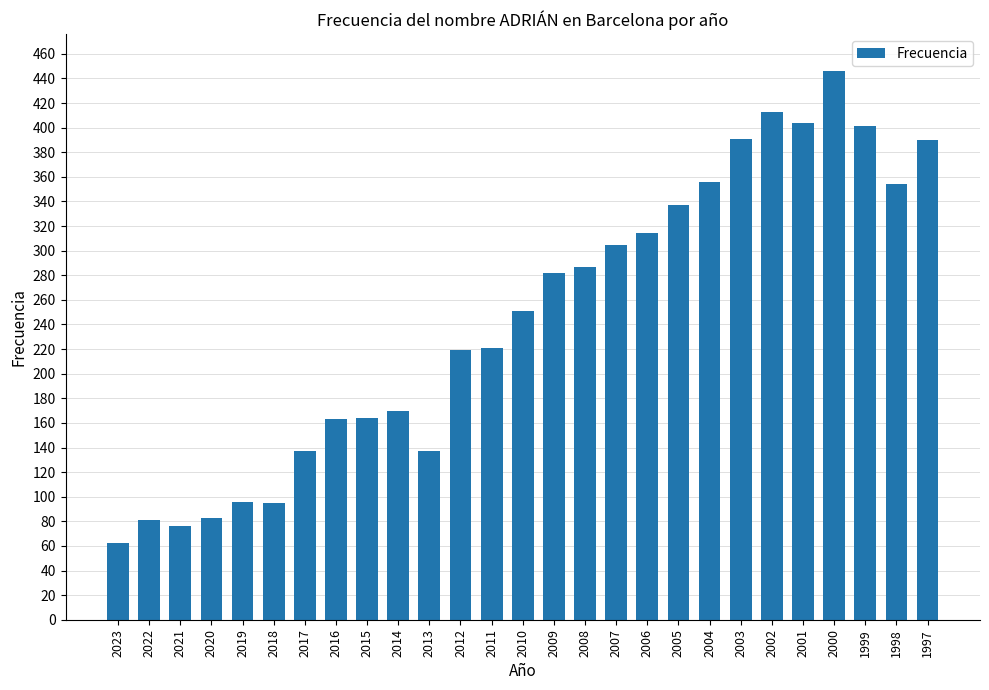

What is the sum of all values?

6635